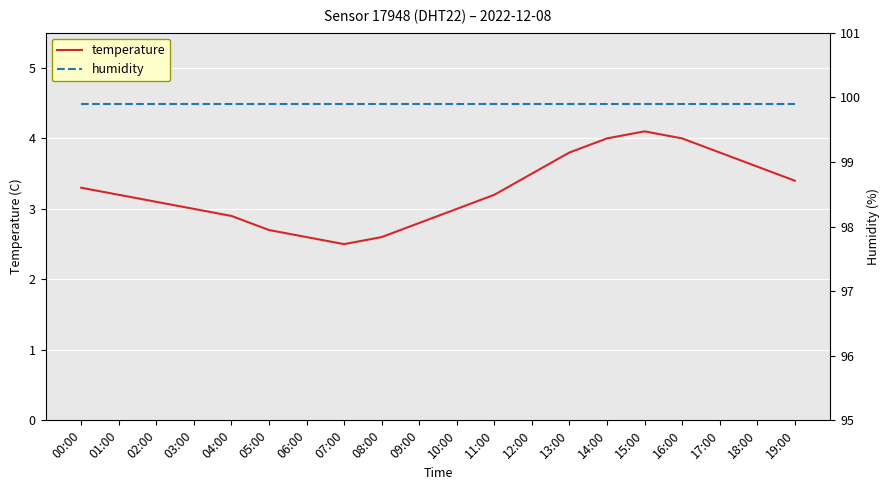

At which label is humidity closest to 99?

00:00